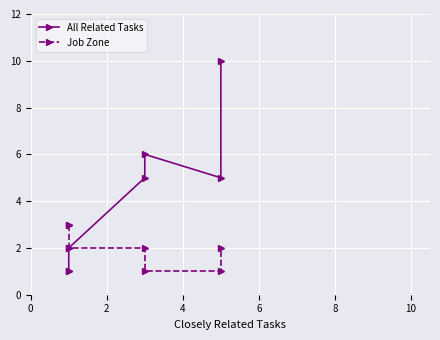

Between 10 and 12, which series saw the biggest shift?

All Related Tasks